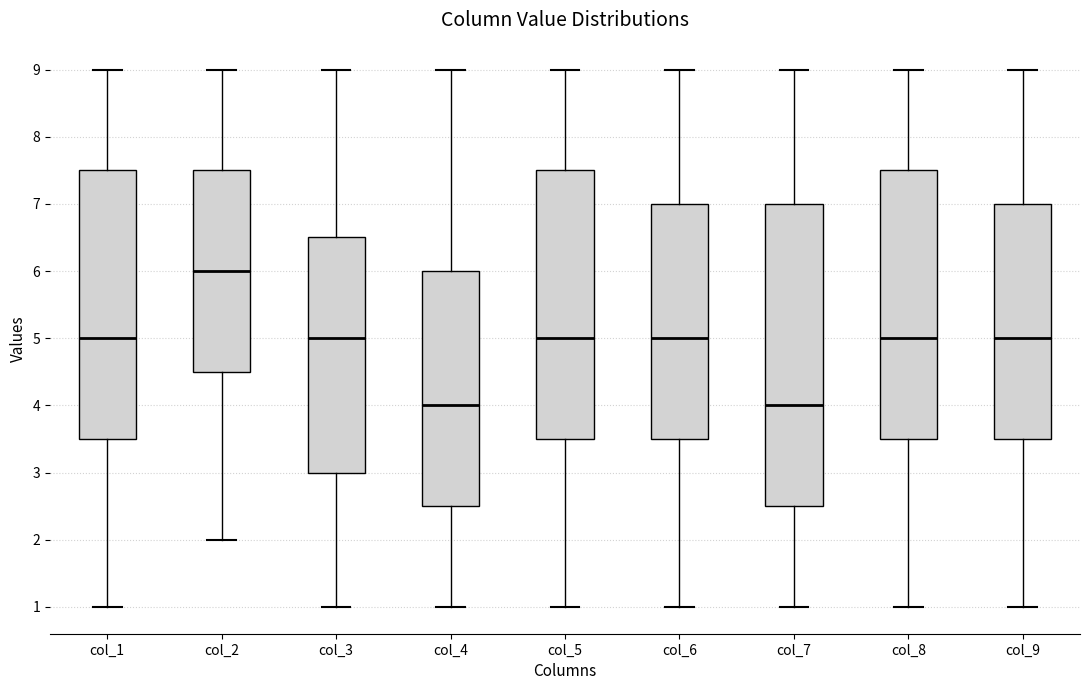

Reading left to right, transcribe this box plot: for each box, give where its median line is, the range the box spans, and where its two whiskers end, as read against the y-axis. The values are not printed on the chart, so give them approximately, as read against the axis.

col_1: median 5.0, box 3.5 to 7.5, whiskers 1.0 to 9.0
col_2: median 6.0, box 4.5 to 7.5, whiskers 2.0 to 9.0
col_3: median 5.0, box 3.0 to 6.5, whiskers 1.0 to 9.0
col_4: median 4.0, box 2.5 to 6.0, whiskers 1.0 to 9.0
col_5: median 5.0, box 3.5 to 7.5, whiskers 1.0 to 9.0
col_6: median 5.0, box 3.5 to 7.0, whiskers 1.0 to 9.0
col_7: median 4.0, box 2.5 to 7.0, whiskers 1.0 to 9.0
col_8: median 5.0, box 3.5 to 7.5, whiskers 1.0 to 9.0
col_9: median 5.0, box 3.5 to 7.0, whiskers 1.0 to 9.0